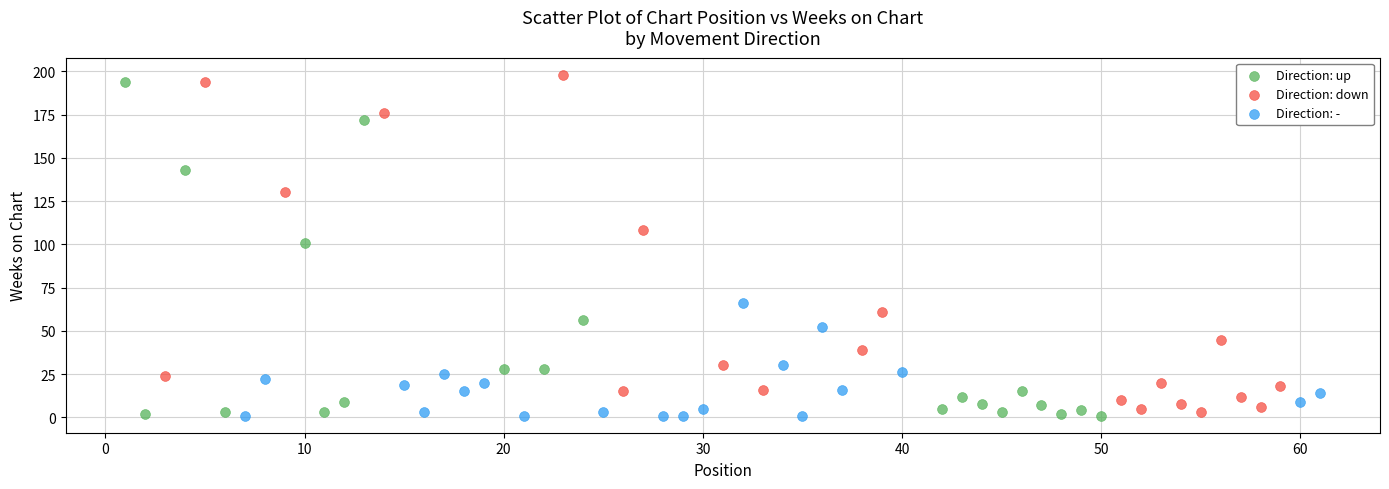

What are all the series names shown in the legend?

Direction: up, Direction: down, Direction: -